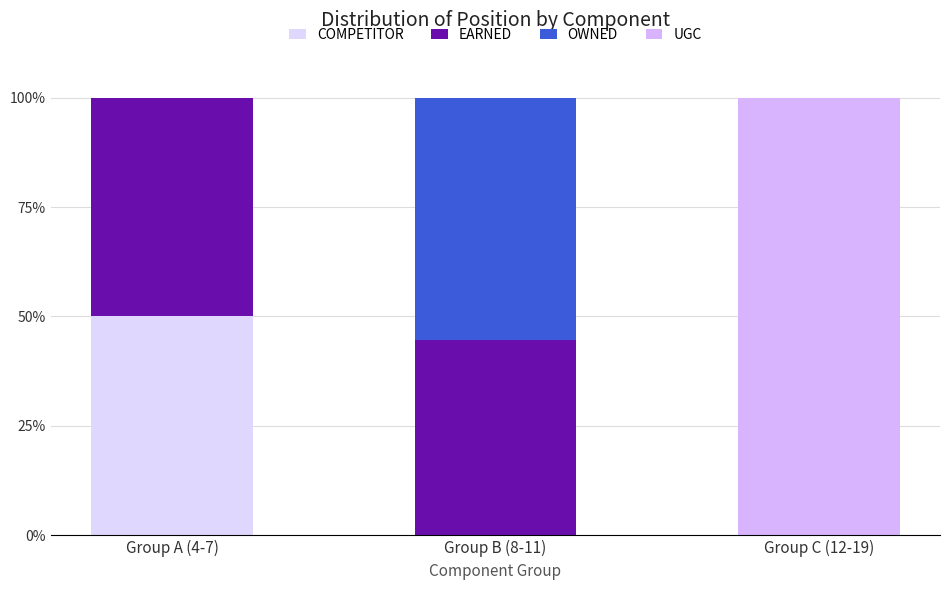

What is the label of the 1st bar from the right?

Group C (12-19)